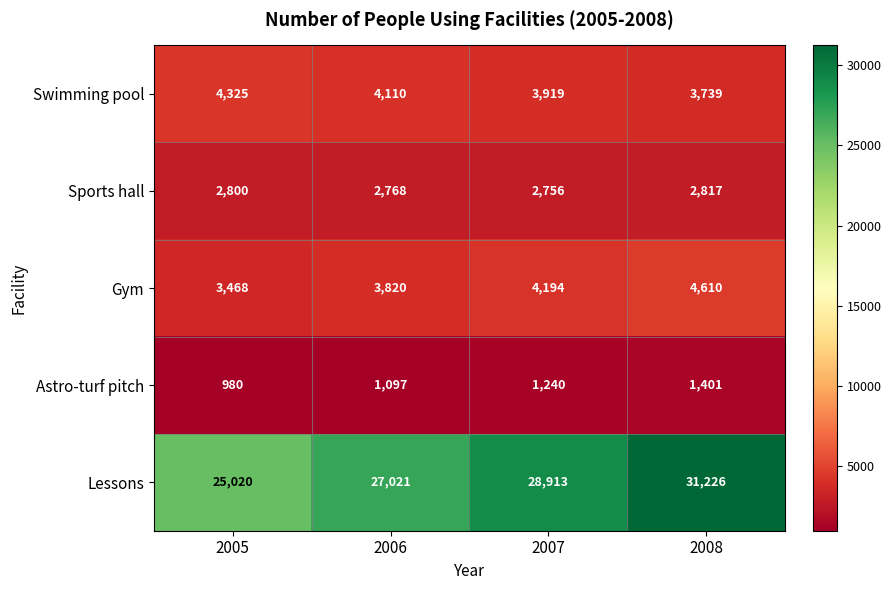

How many categories are shown in the chart?

4